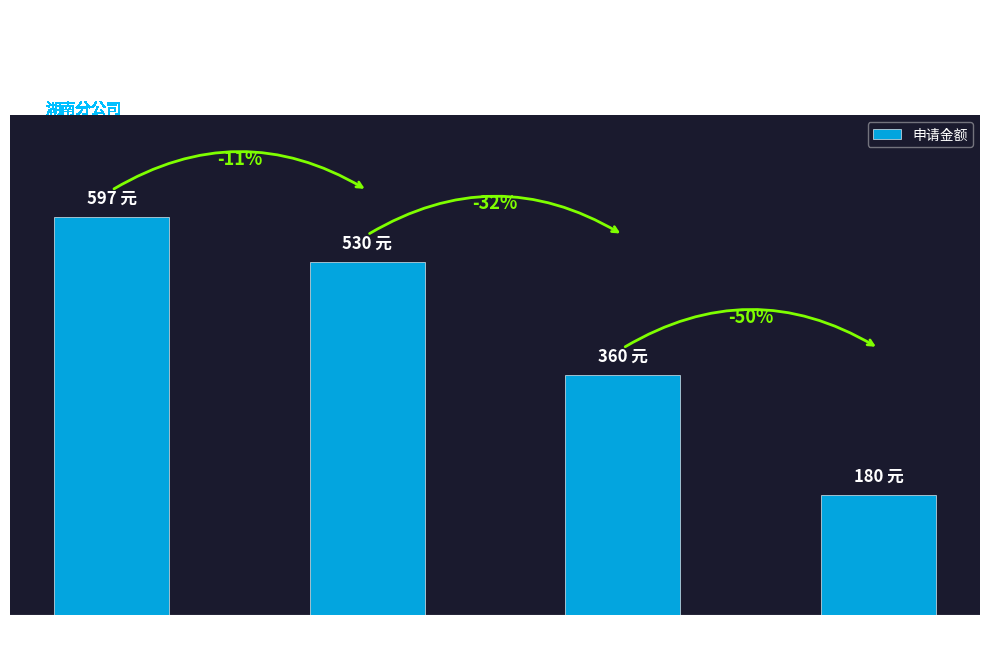

Does the chart contain any negative values?

No